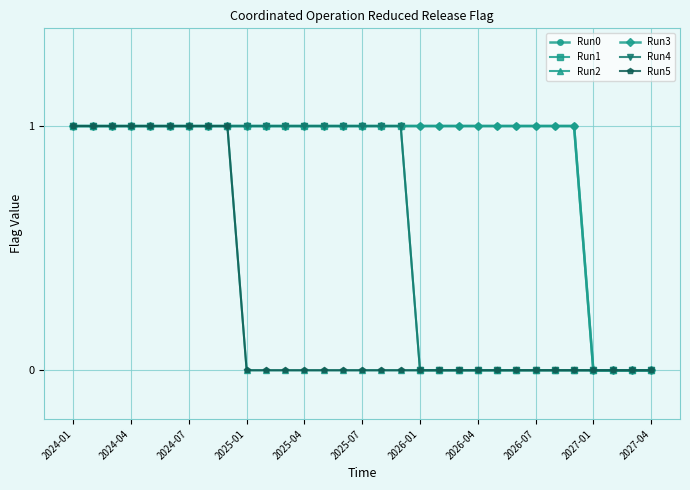

Which series has the largest range (max minus min)?

Run0